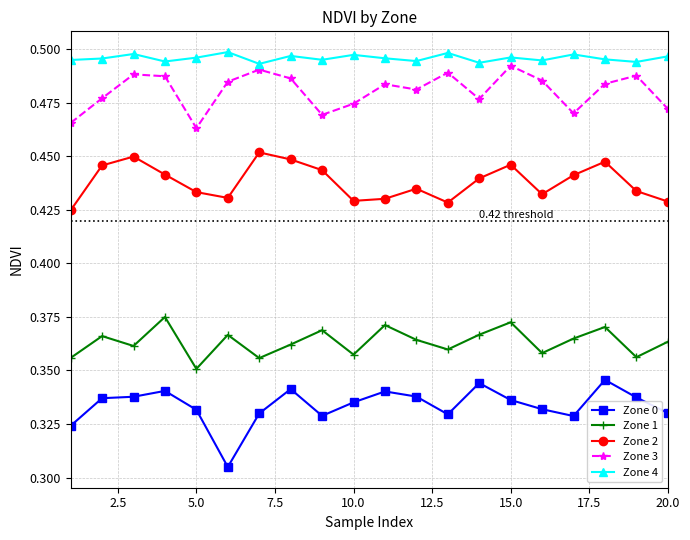

True or false: Zone 0 and Zone 2 cross at least once.

False